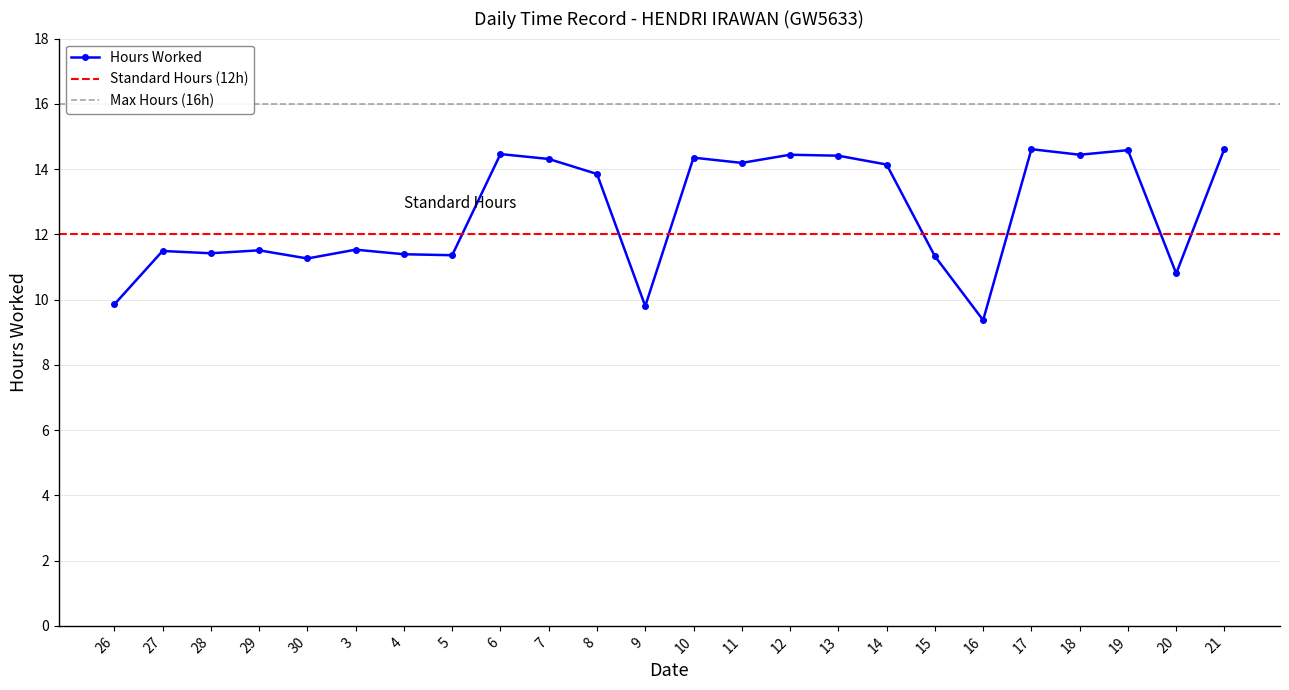

True or false: the data has more than 0 interior local peaks.

True